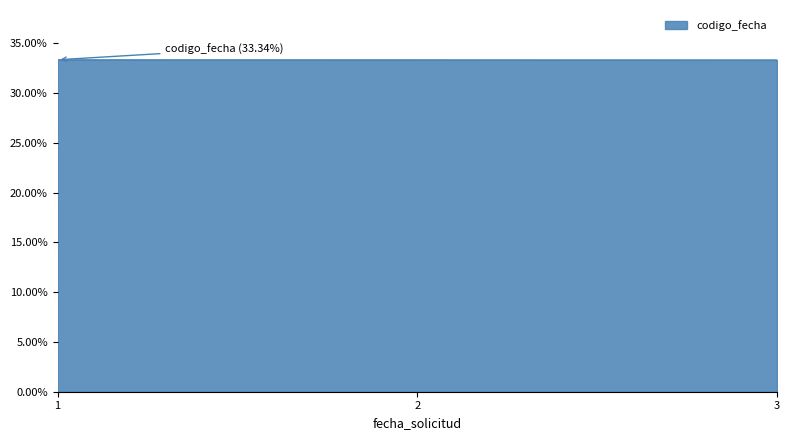

What is the sum of the values at 2 and 3?

66.7